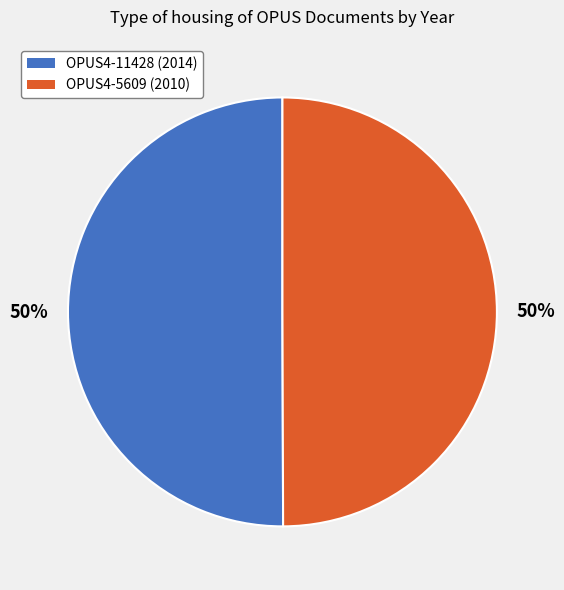

Is it true that OPUS4-5609 (2010) is 44% of the pie?

False